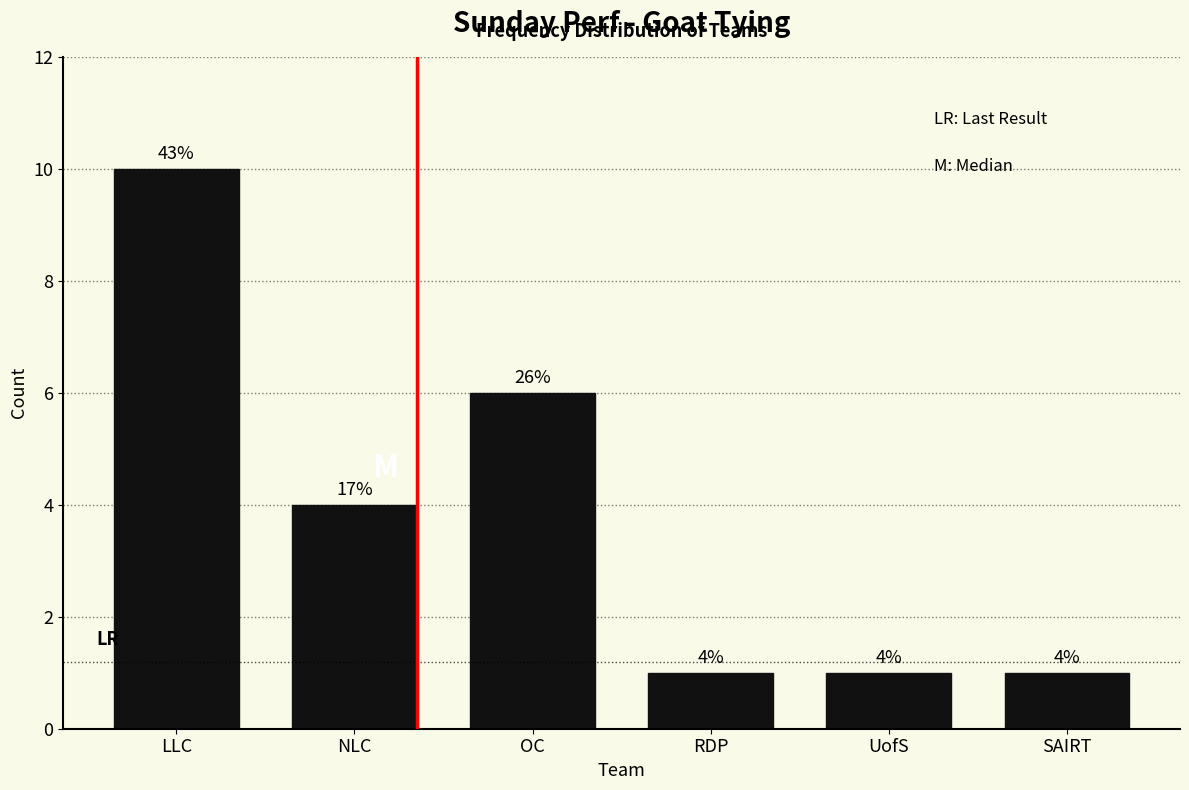

Reading left to right, extract all data points from this chart.

LLC=10	NLC=4	OC=6	RDP=1	UofS=1	SAIRT=1